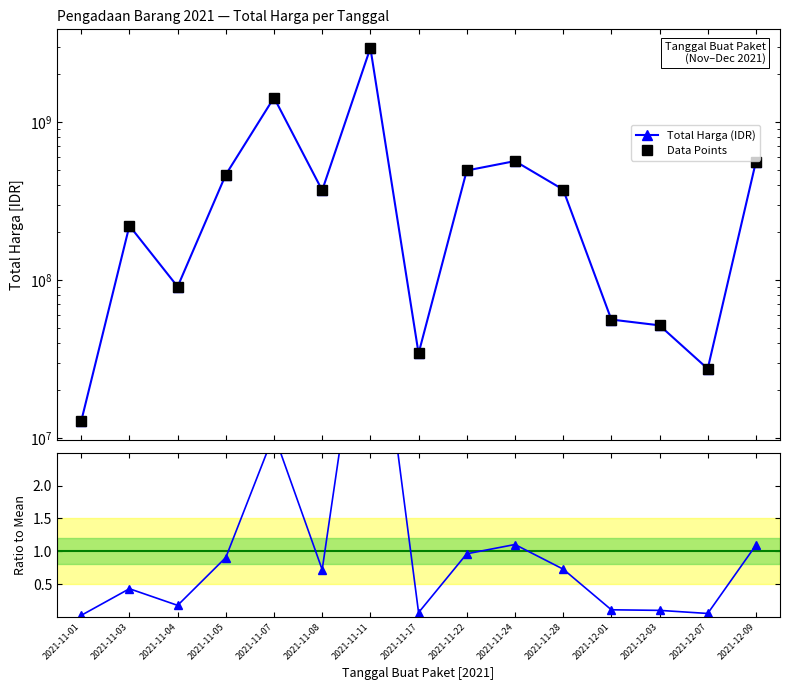

True or false: Ratio to Mean and Data Points intersect in this chart.

False